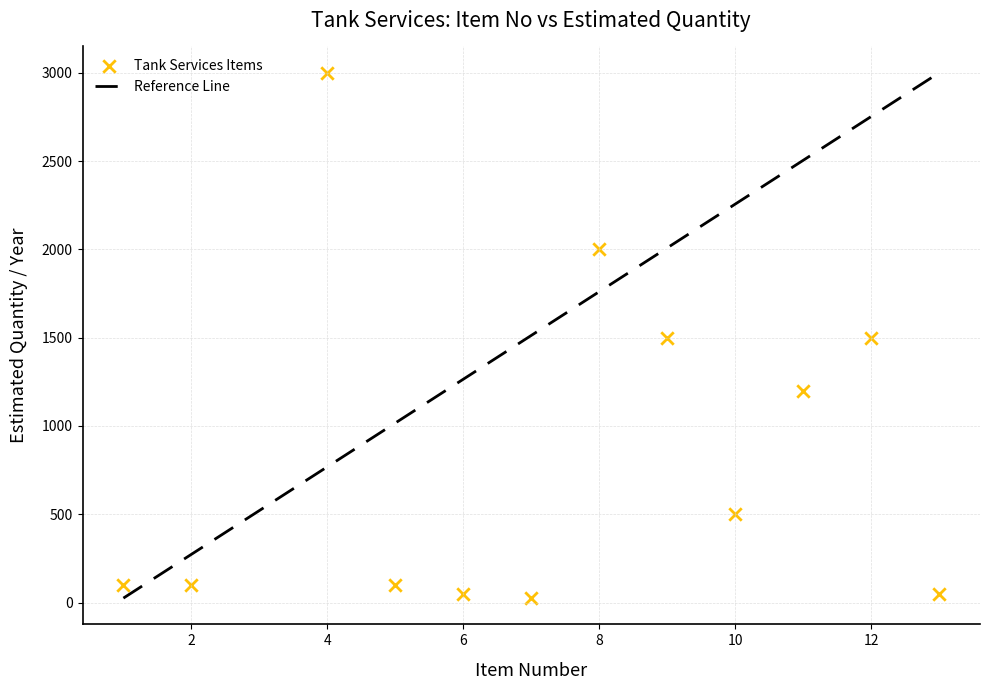

What is the range of X values (max minus min)?

12